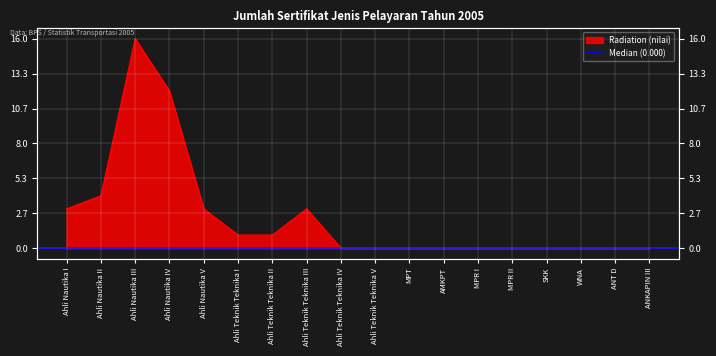

List the labels in order of value, largest first.

Ahli Nautika III, Ahli Nautika IV, Ahli Nautika II, Ahli Nautika I, Ahli Nautika V, Ahli Teknik Teknika III, Ahli Teknik Teknika I, Ahli Teknik Teknika II, Ahli Teknik Teknika IV, Ahli Teknik Teknika V, MPT, AMKPT, MPR I, MPR II, SKK, WNA, ANT D, ANKAPIN III